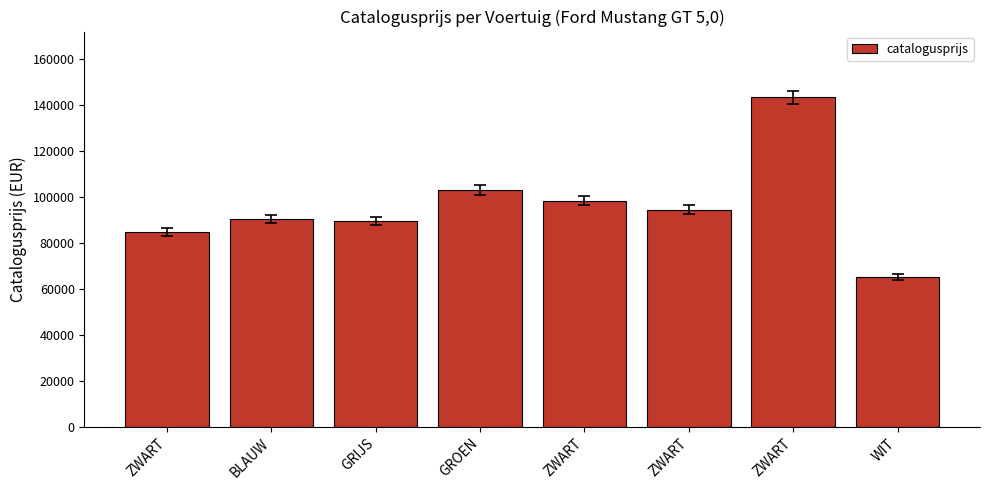

How many values are below 94571?

4